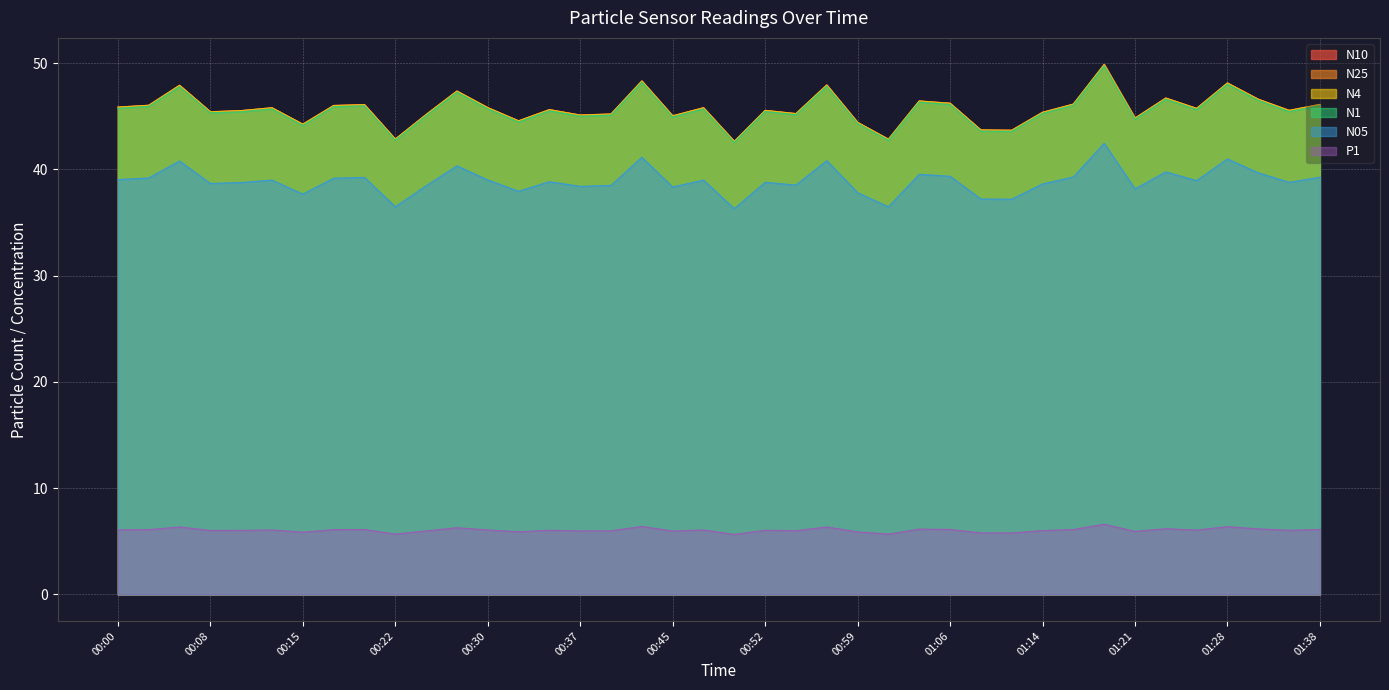

What position from the left is 00:32?

14